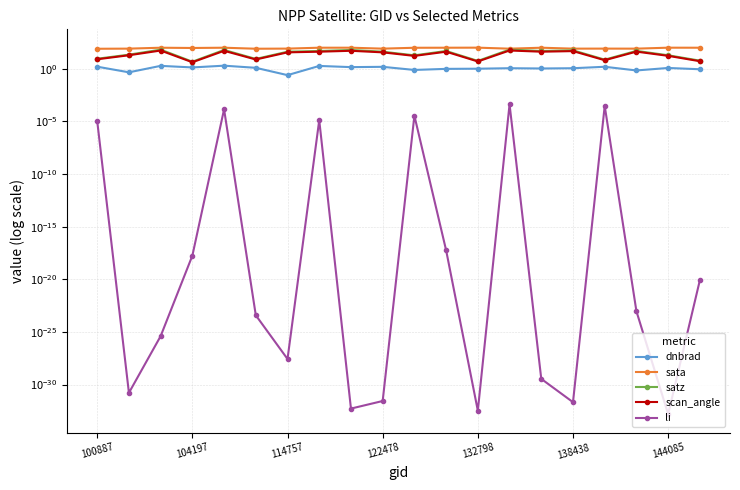

Which series has the largest range (max minus min)?

satz